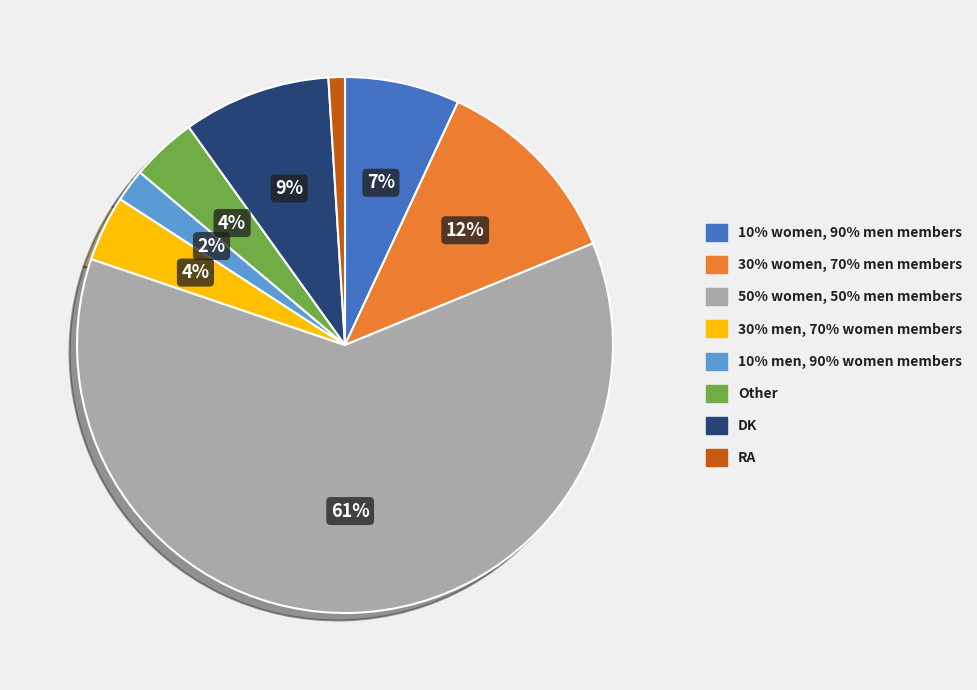

Which slice is the largest?

50% women, 50% men members